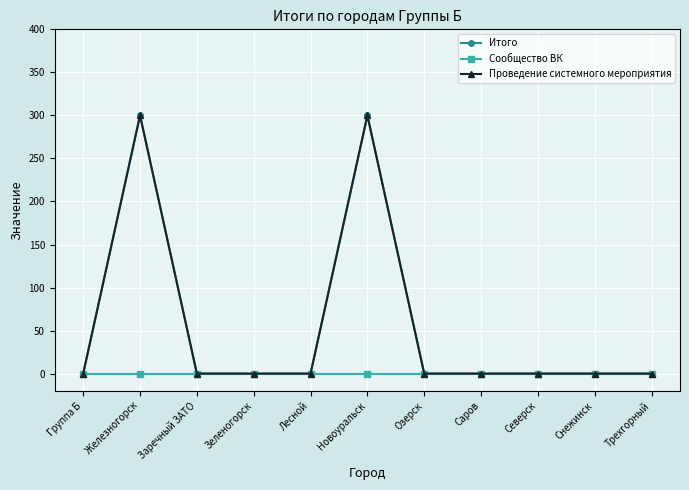

The value of Проведение системного мероприятия at Зеленогорск is -172. True or false?

False